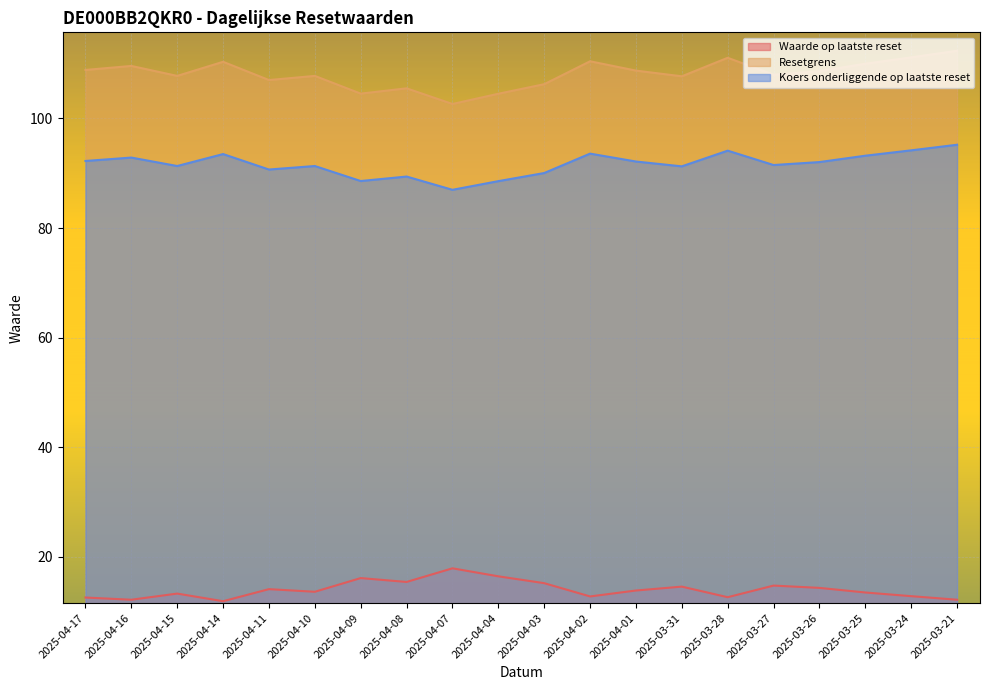

Where is the first local minimum for Waarde op laatste reset?

2025-04-16